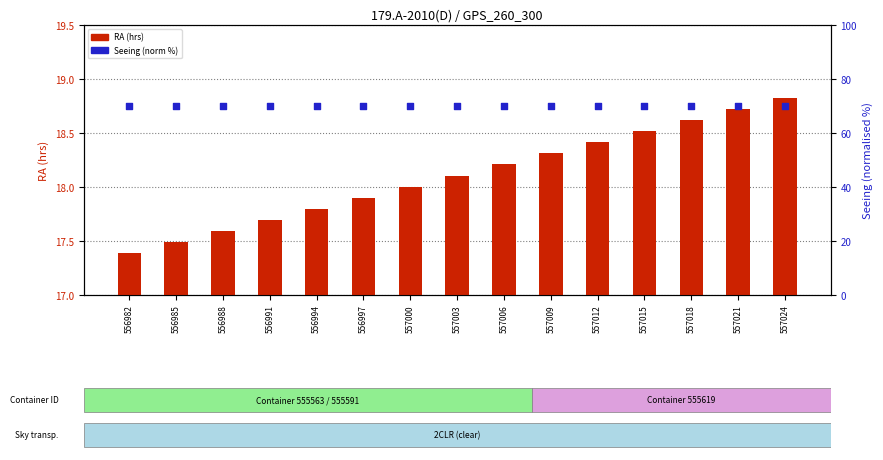

At which category is the sum across all series the highest?

557024